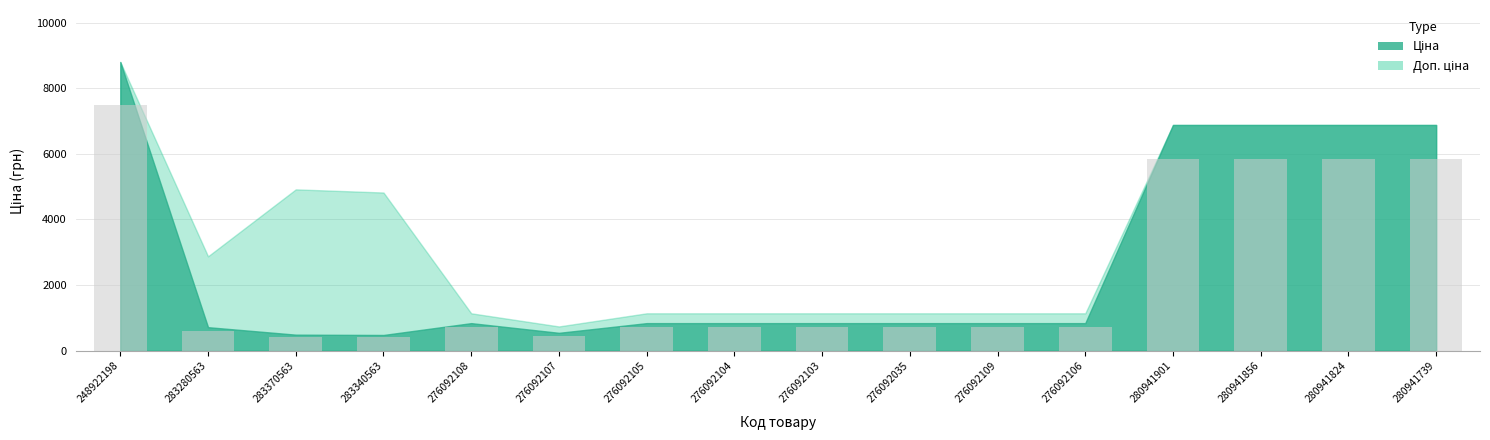

Which label corresponds to the largest value in the chart?

248922198